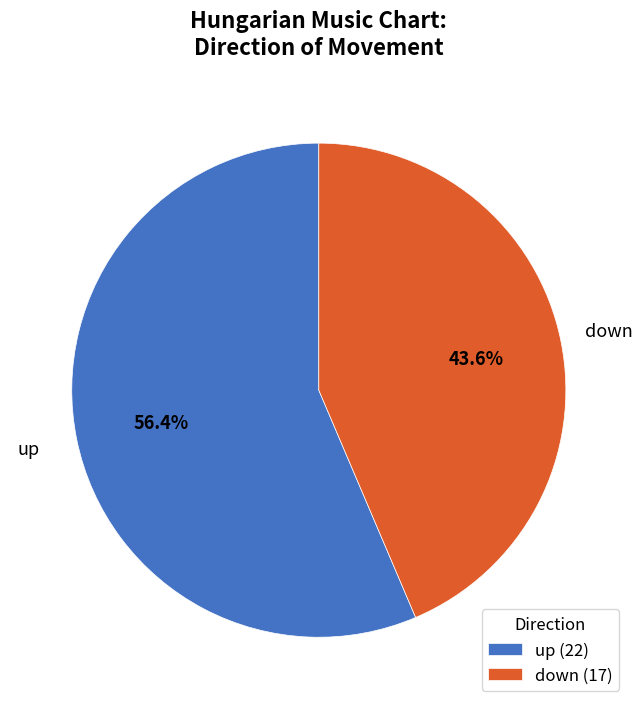

How many slices are in this pie chart?

2